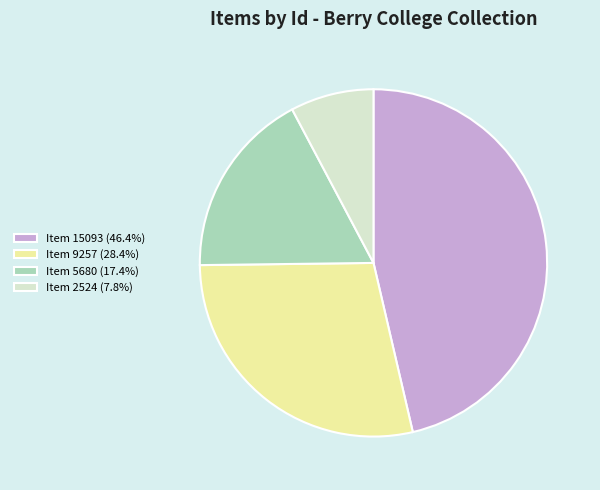

Does any single category account for the majority?

No